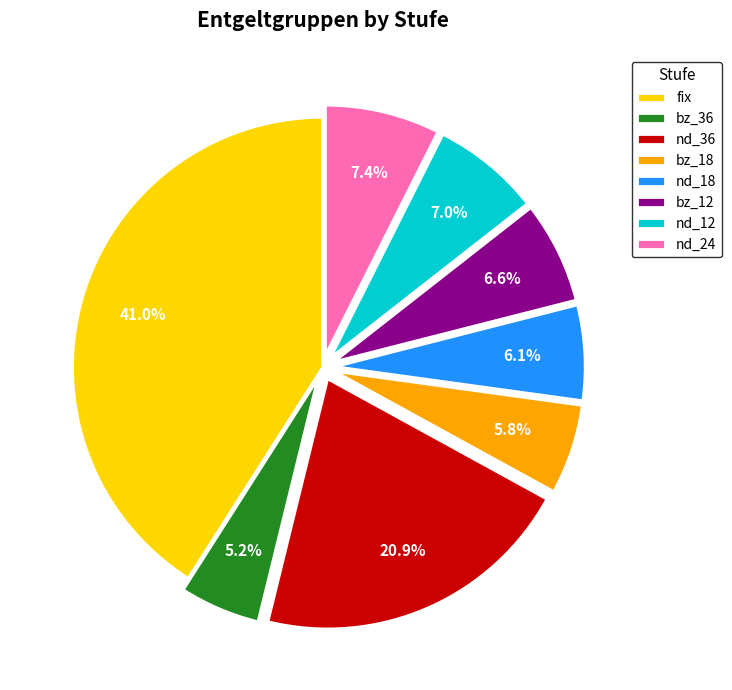

To the nearest percent, what is the combined percentage of nd_24 and nd_18?

14%